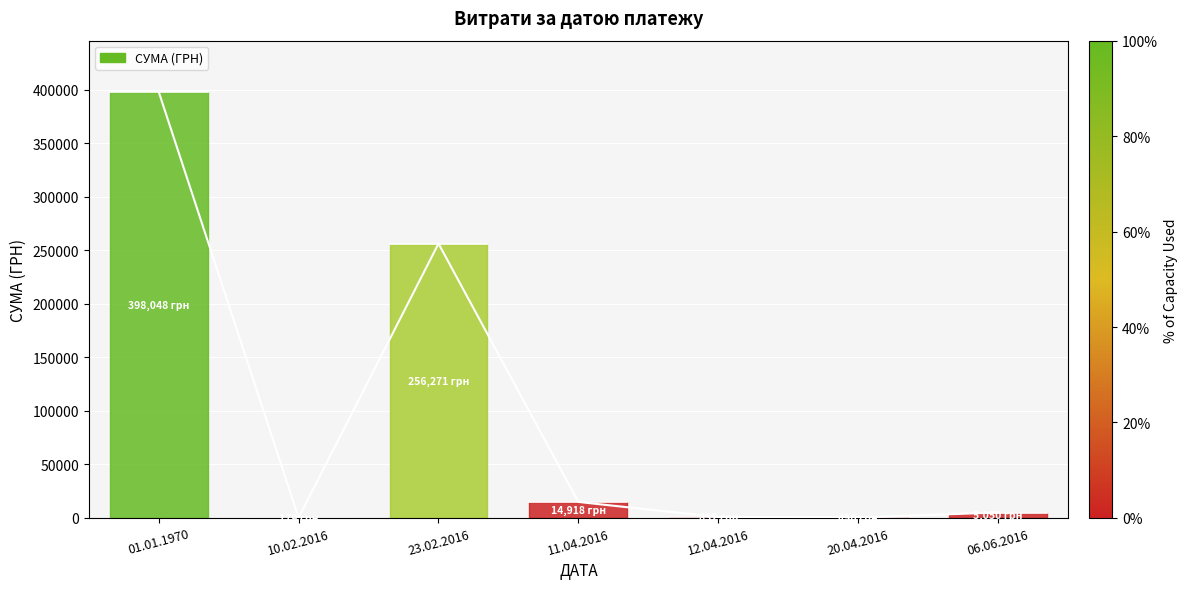

What is the ratio of the value at 01.01.1970 to the value at 23.02.2016?

1.6